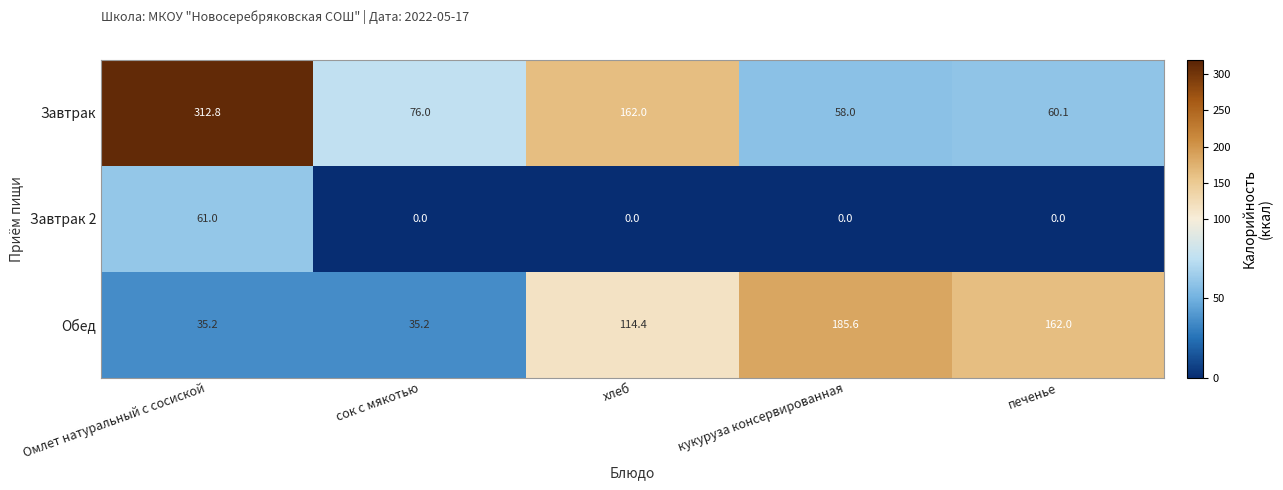

List the series in order of their overall mean, highest first.

Завтрак, Обед, Завтрак 2